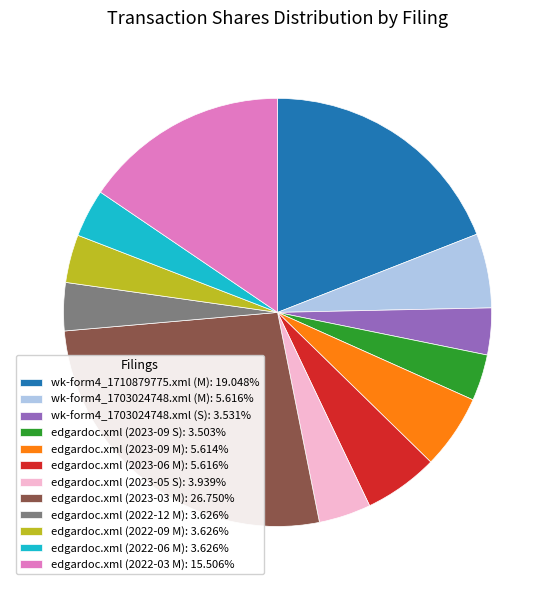

Does wk-form4_1703024748.xml (M) represent more than half of the total?

No